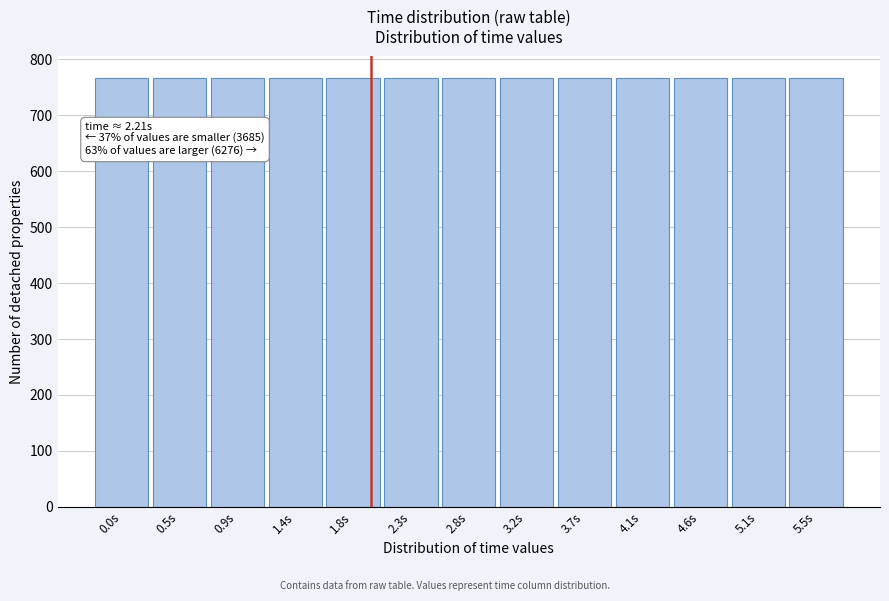

Is it true that the value at 4.1s is 766?

True